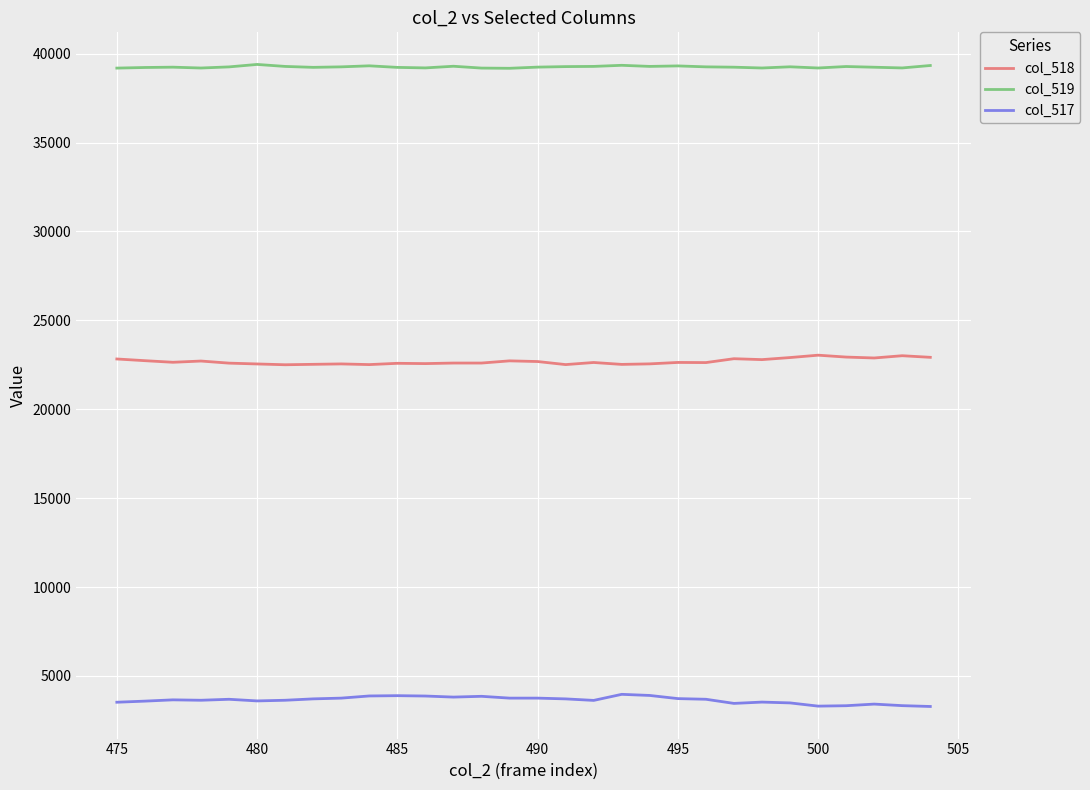

Which series has the largest total across all categories?

col_519